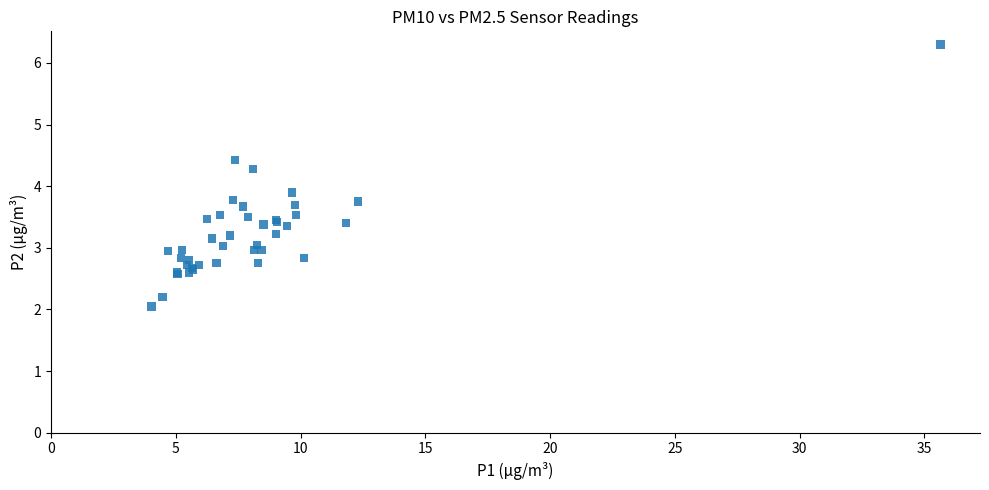

What Y value in the scatter plot is closest to 4?

3.9